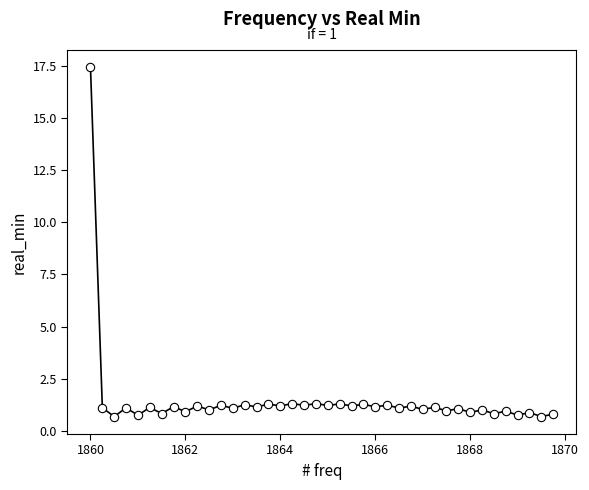

What is the range of X values (max minus min)?

9.8